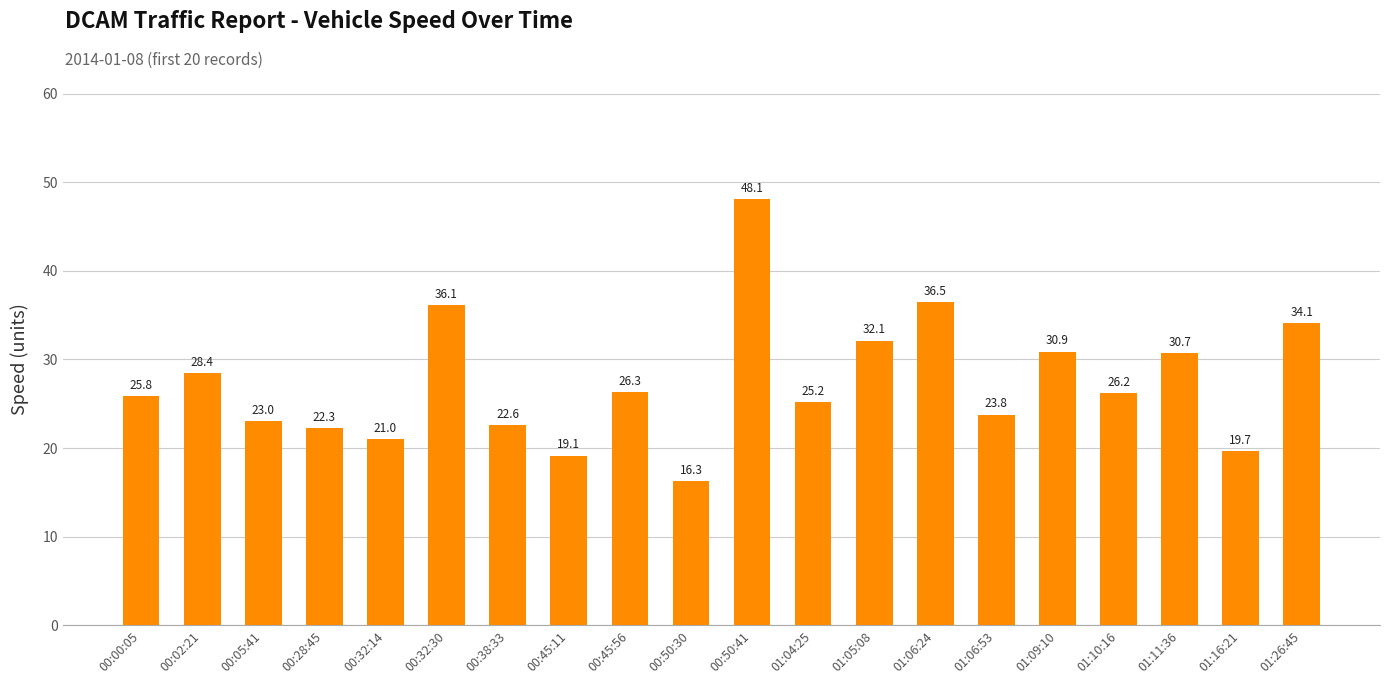

What is the sum of the values at 00:00:05 and 00:45:11?

45.0